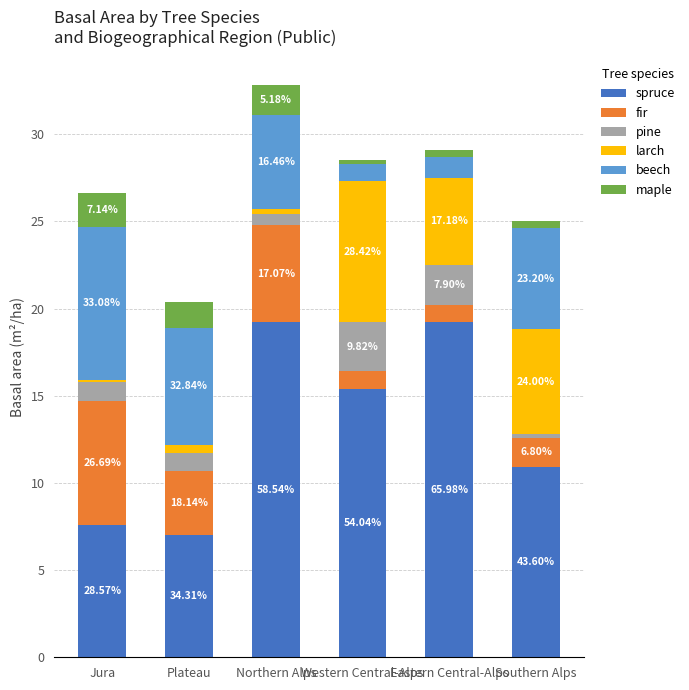

What are all the series names shown in the legend?

spruce, fir, pine, larch, beech, maple